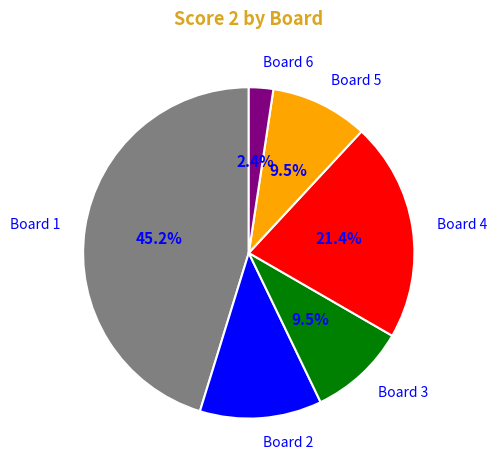

Is there a majority slice in this chart?

No